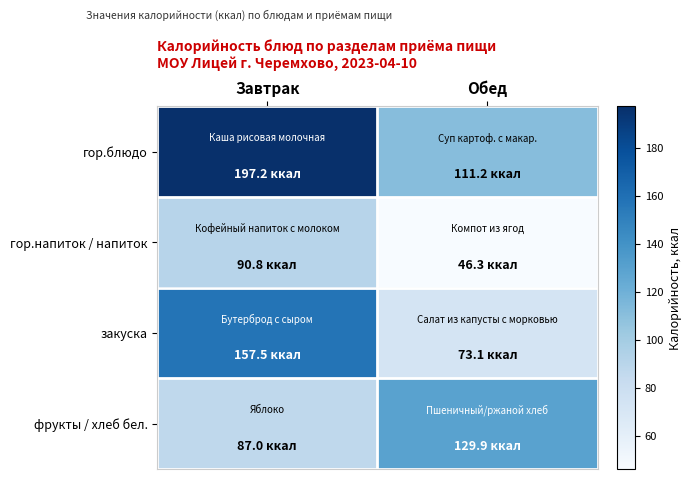

Which series changed the most between Завтрак and Обед?

гор.блюдо